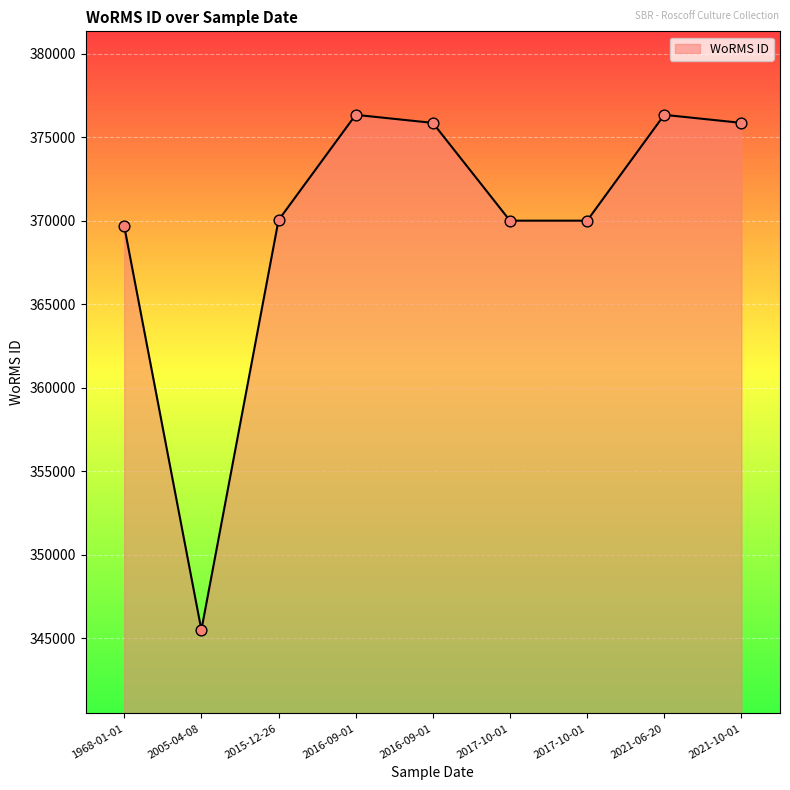

How many lines are shown in the chart?

1